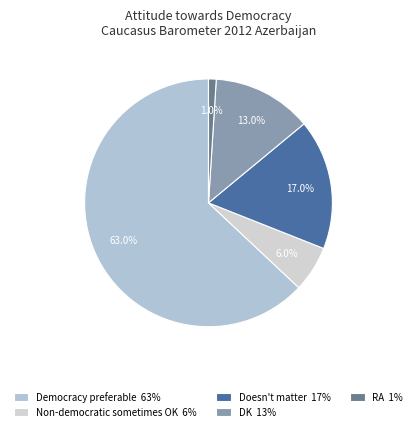

Which slice is the smallest?

RA 1%